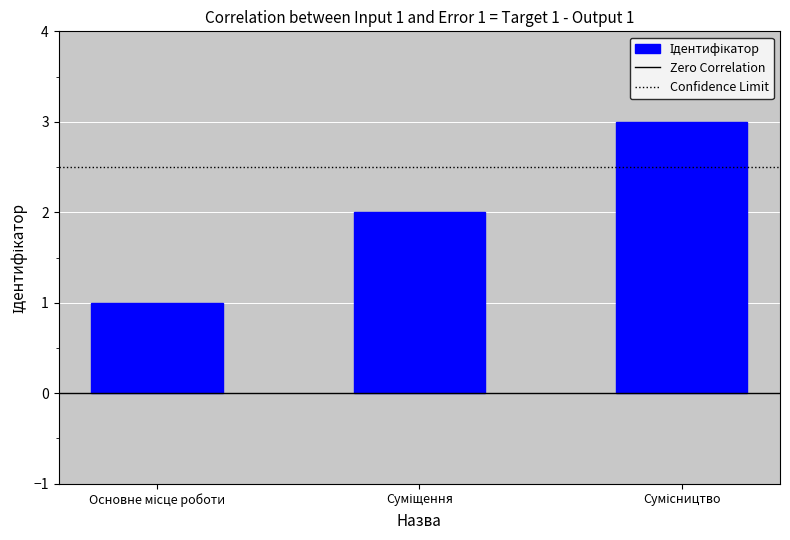

What is the minimum value shown in the chart?

1